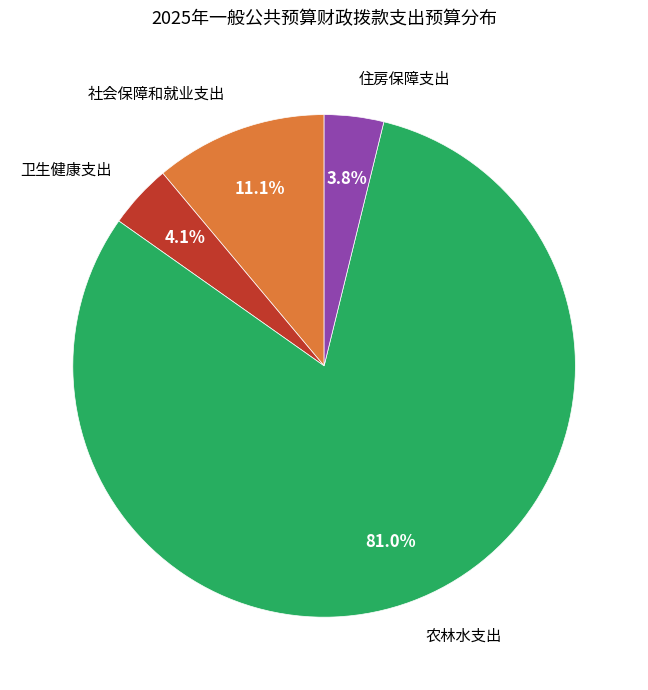

Count the number of slices in the pie.

4